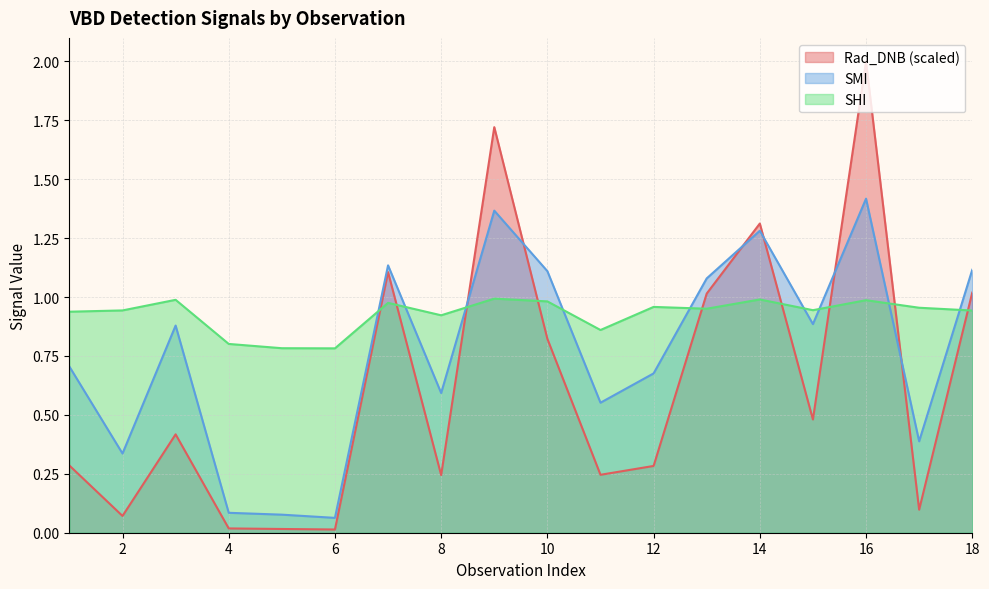

Reading right to left, what are all the values shown in this chart?

Rad_DNB: 18=1.0	17=0.1	16=2.0	15=0.5	14=1.3	13=1.0	12=0.3	11=0.2	10=0.8	9=1.7	8=0.2	7=1.1	6=0.0	5=0.0	4=0.0	3=0.4	2=0.1	1=0.3
SMI: 18=1.1	17=0.4	16=1.4	15=0.9	14=1.3	13=1.1	12=0.7	11=0.6	10=1.1	9=1.4	8=0.6	7=1.1	6=0.1	5=0.1	4=0.1	3=0.9	2=0.3	1=0.7
SHI: 18=0.9	17=1.0	16=1.0	15=0.9	14=1.0	13=1.0	12=1.0	11=0.9	10=1.0	9=1.0	8=0.9	7=1.0	6=0.8	5=0.8	4=0.8	3=1.0	2=0.9	1=0.9